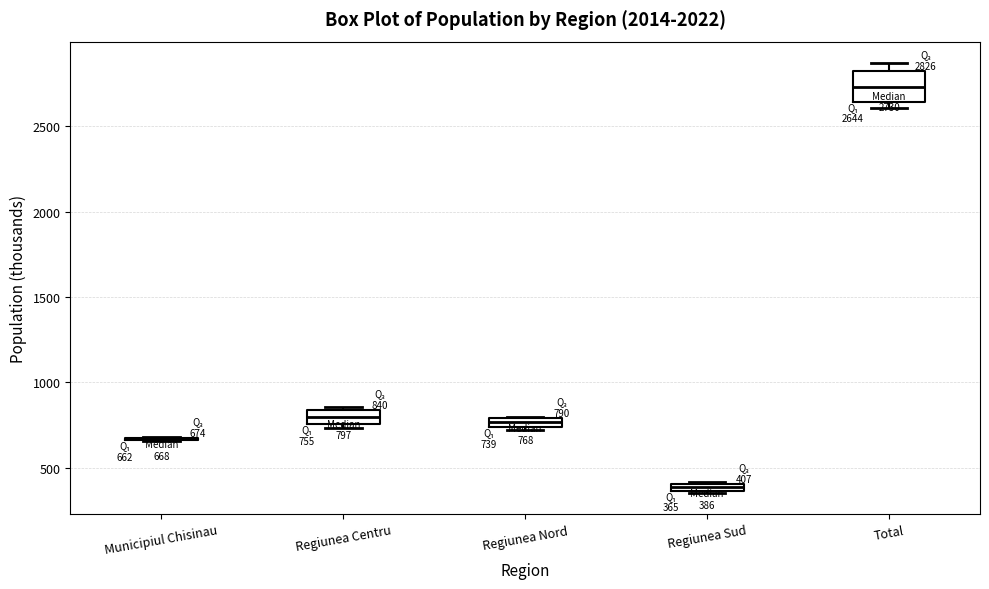

Comparing the boxes themselves (not the whiskers), which one is the tallest?

Total